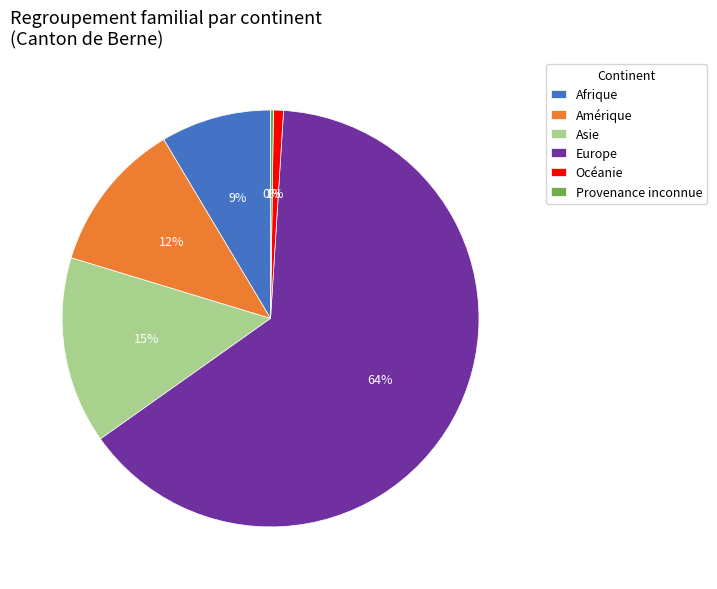

What is the majority slice?

Europe